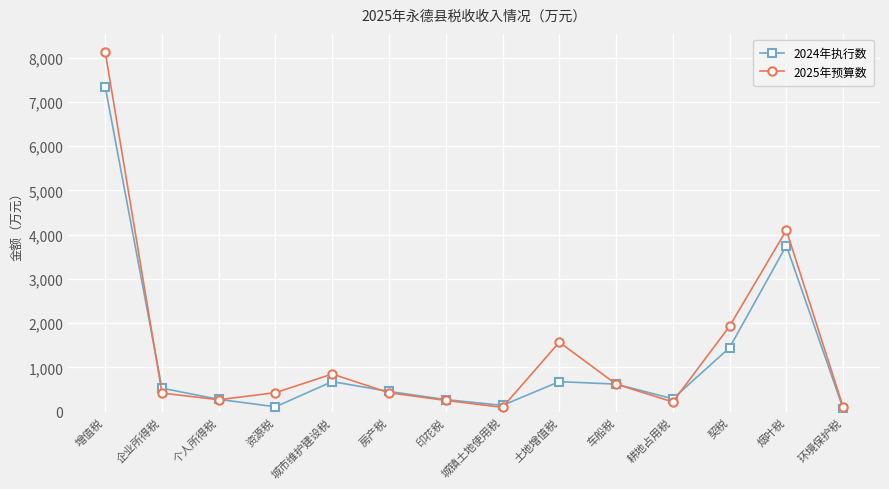

What is the difference between the maximum and minimum values in the 2024年执行数 series?

7273